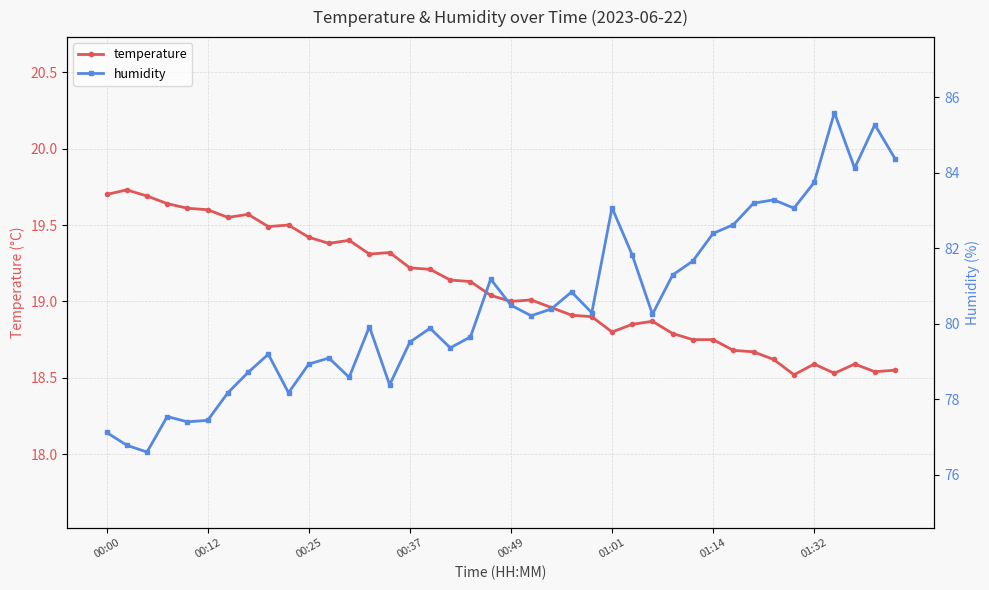

Is it true that temperature equals 19.6 at 00:12?

True